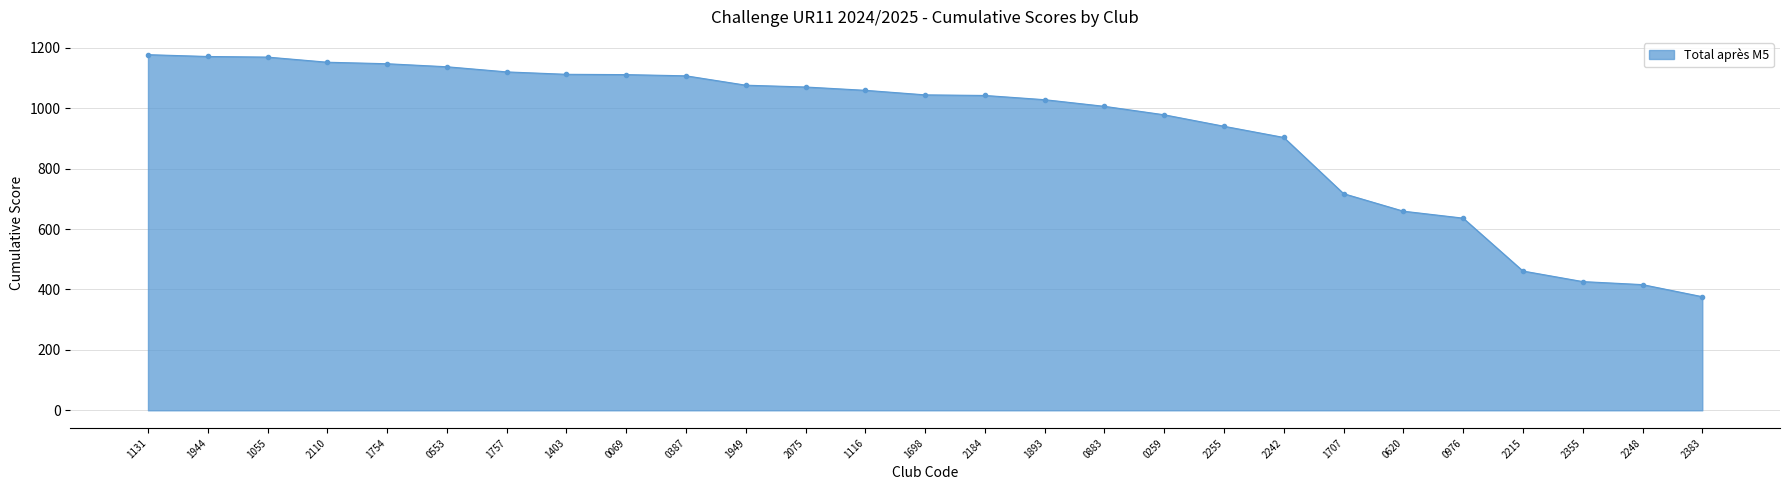

What is the smallest value displayed?

376